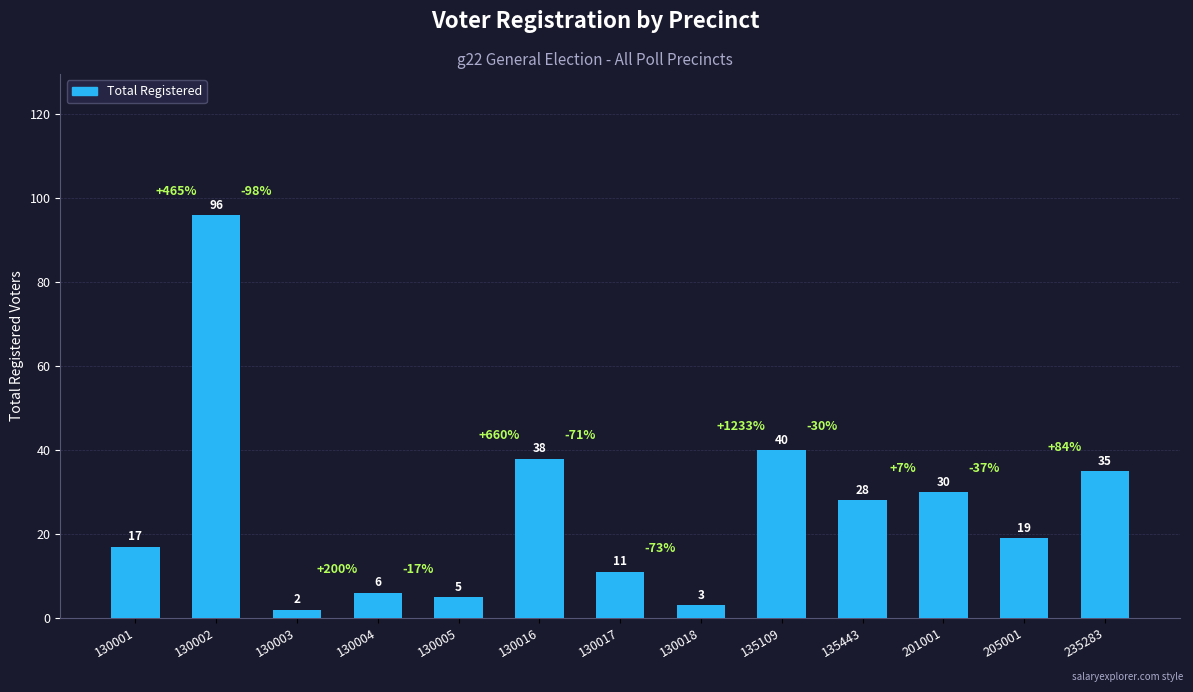

Which has a higher value, 205001 or 201001?

201001